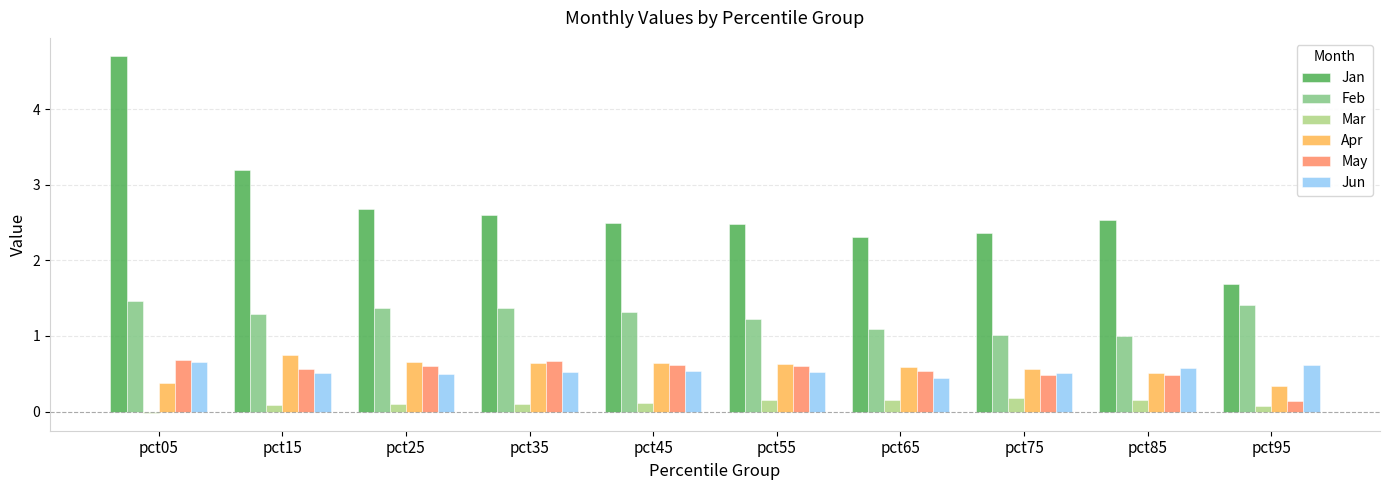

What is the difference between the second highest and second lowest values in the Apr series?

0.3